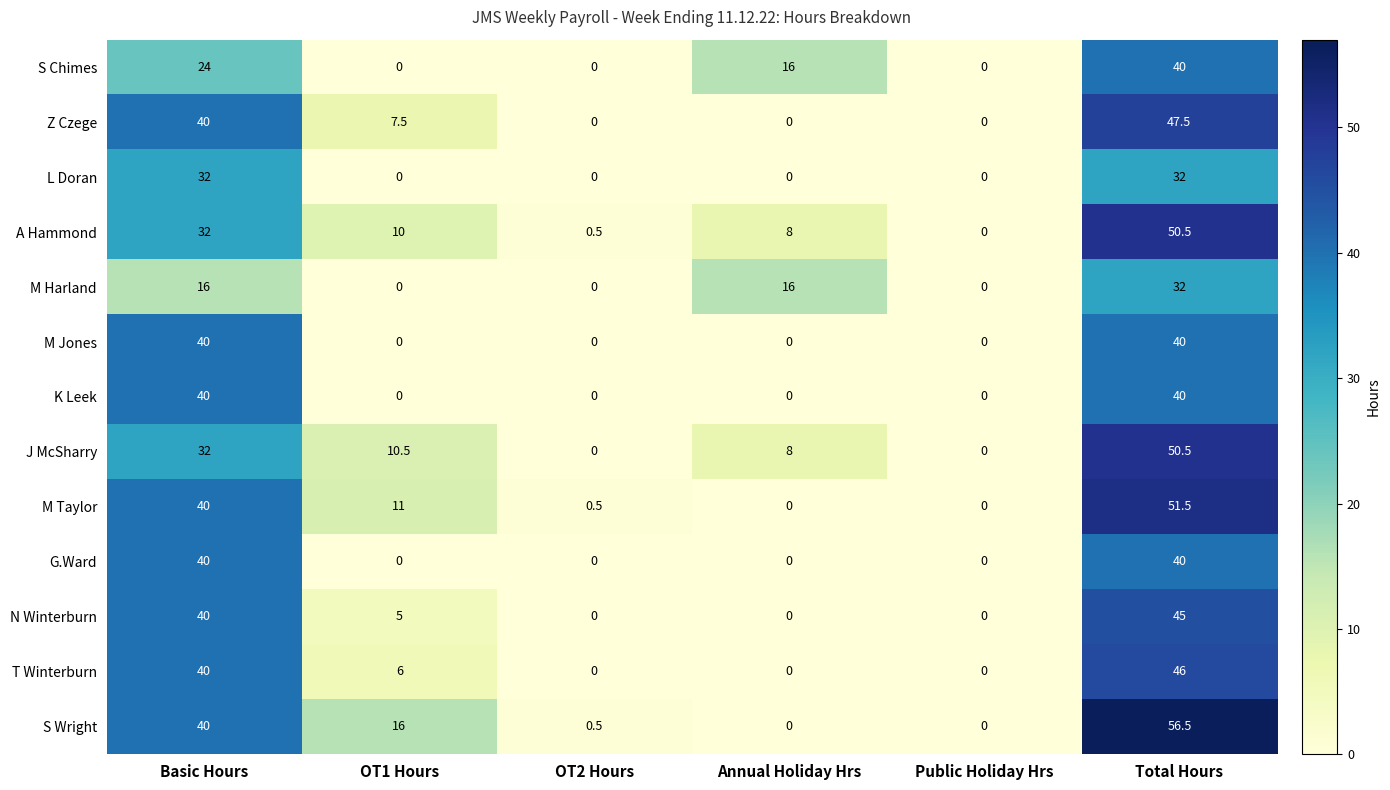

What is the sum of all M Taylor values?

103.0